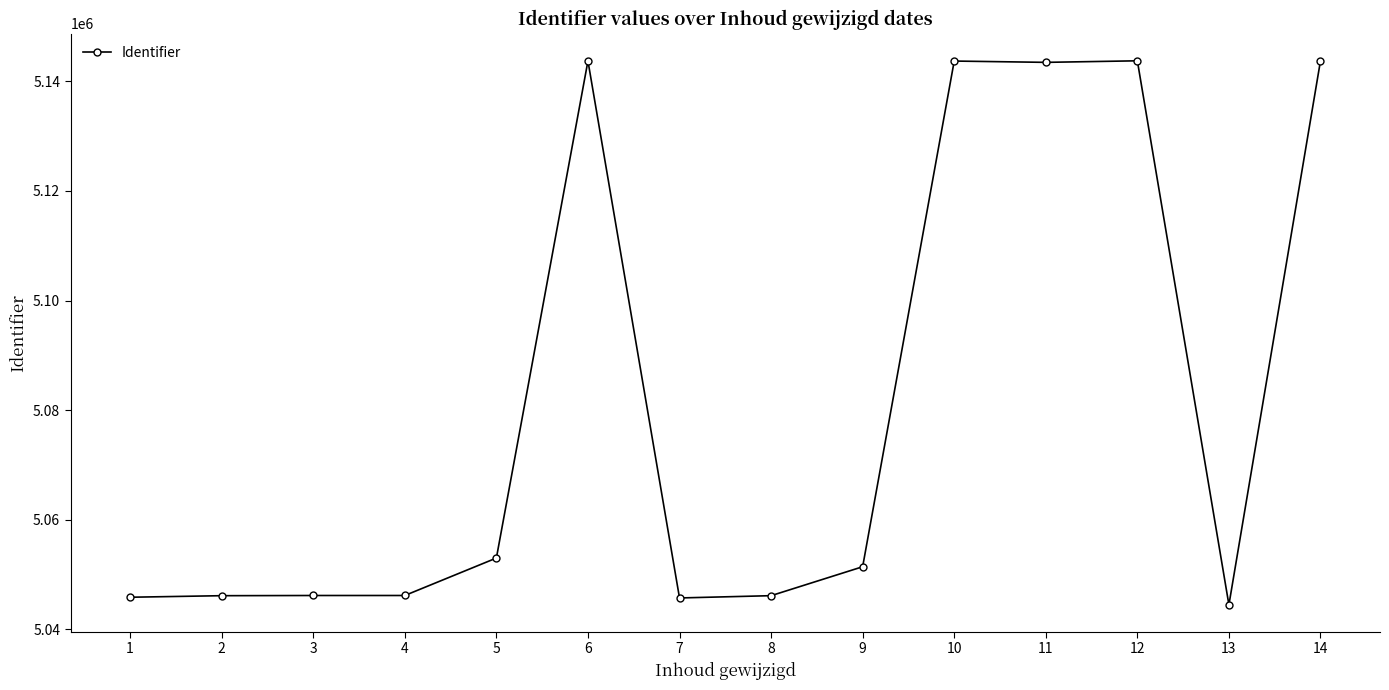

True or false: there are more than 1 points higher than both neighbors.

True